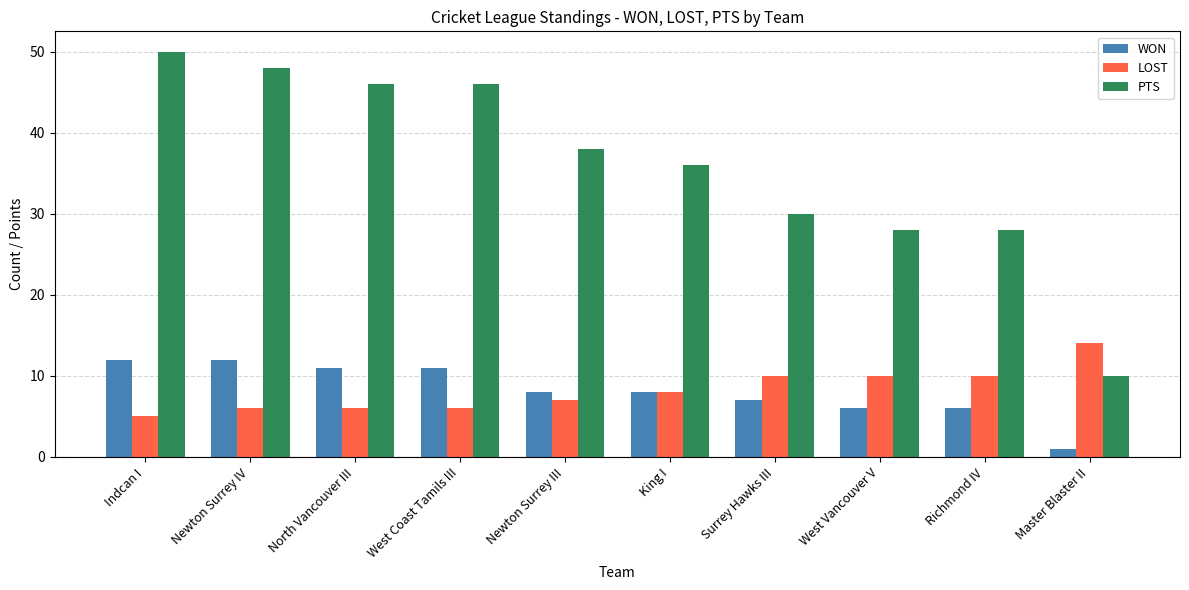

The value of LOST at North Vancouver III is 6. True or false?

True